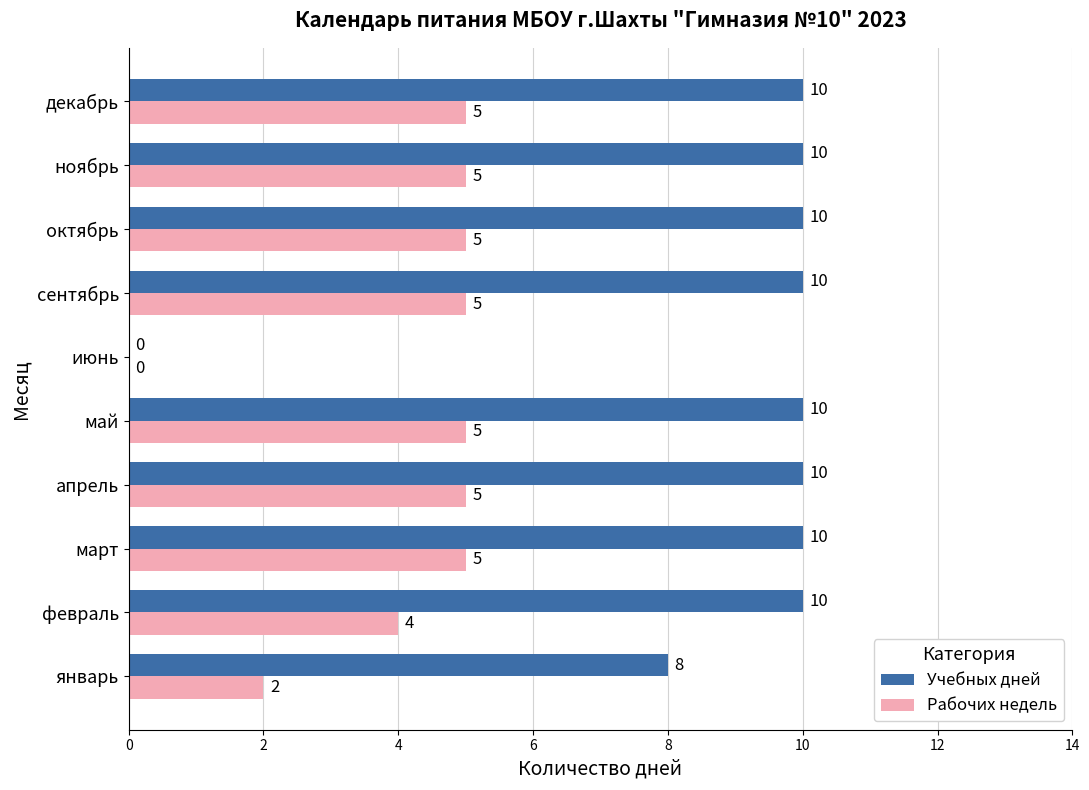

Is the value of Учебных дней at декабрь greater than the value of Рабочих недель at сентябрь?

Yes